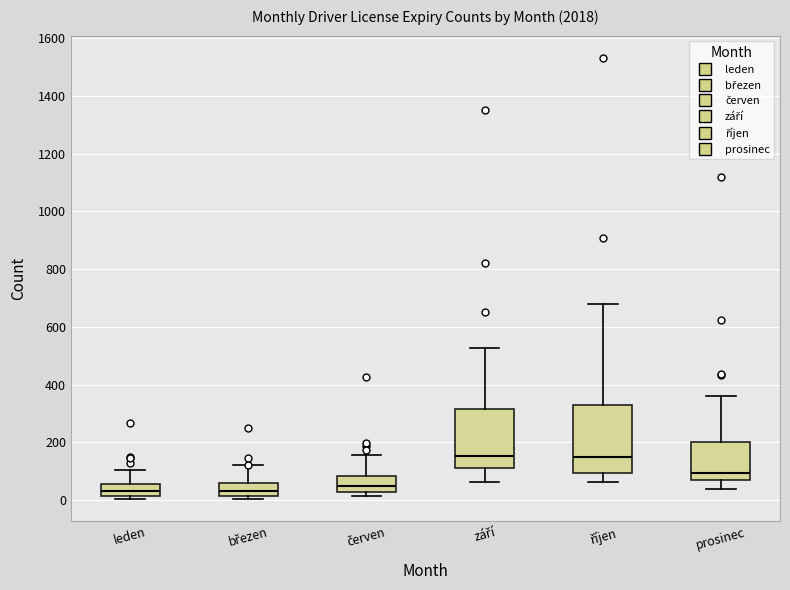

Where is the lower edge of the box for březen on the y-axis? The values are not printed on the chart, so give them approximately, as read against the axis.

20